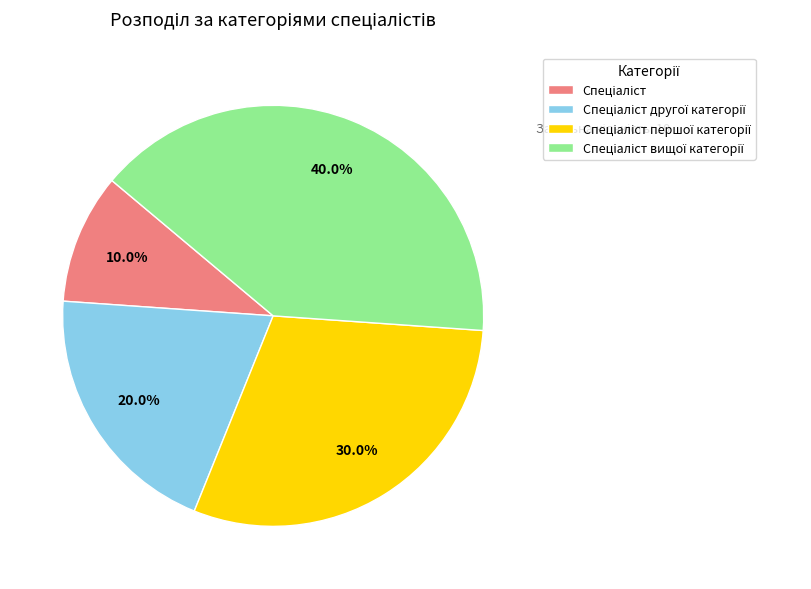

Is there a majority slice in this chart?

No